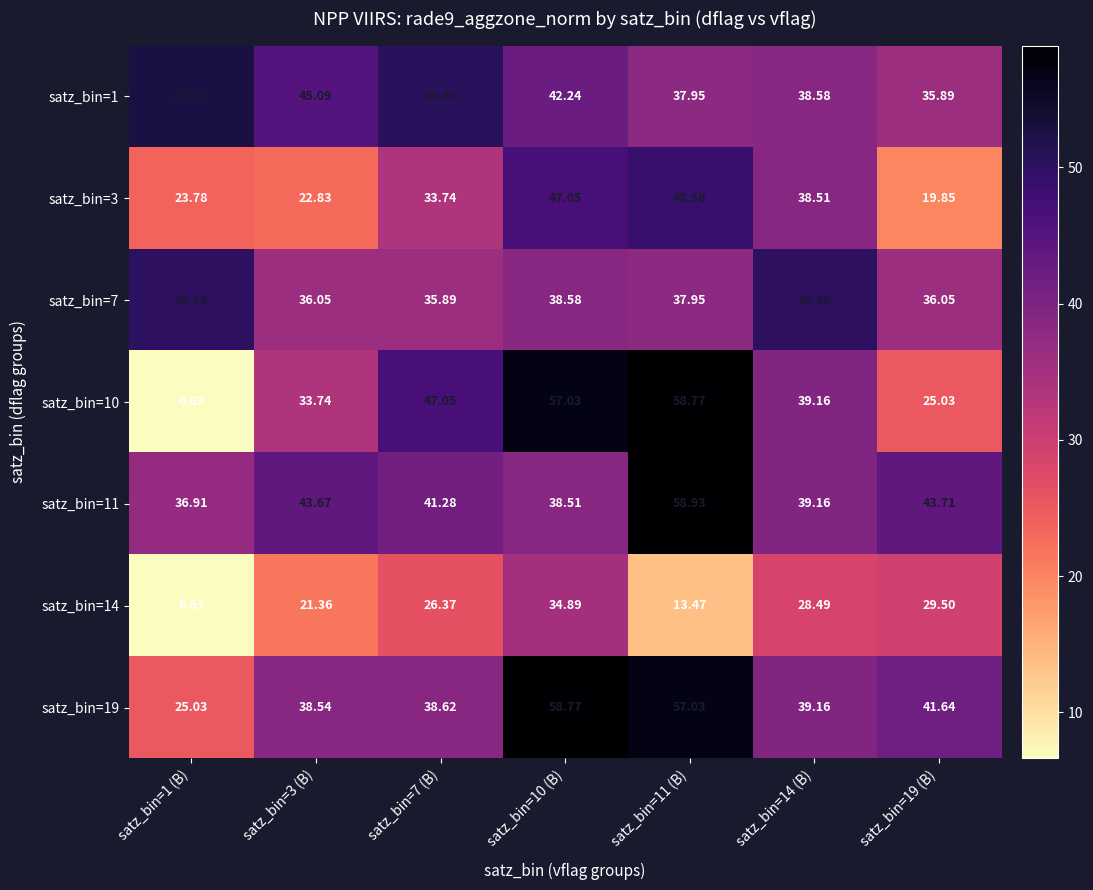

Is the value of satz_bin=7 at satz_bin=19 (B) greater than the value of satz_bin=1 at satz_bin=11 (B)?

No